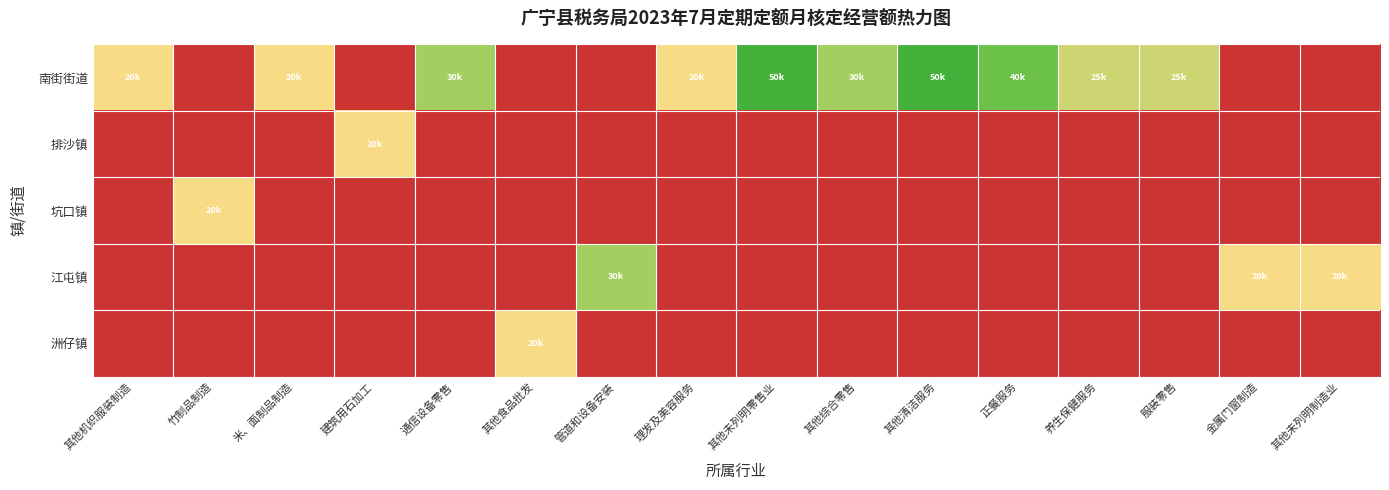

Reading left to right, extract all data points from this chart.

南街街道: 其他机织服装制造=20000	竹制品制造=0	米、面制品制造=20000	建筑用石加工=0	通信设备零售=30000	其他食品批发=0	管道和设备安装=0	理发及美容服务=20000	其他未列明零售业=50000	其他综合零售=30000	其他清洁服务=50000	正餐服务=40000	养生保健服务=25000	服装零售=25000	金属门窗制造=0	其他未列明制造业=0
排沙镇: 其他机织服装制造=0	竹制品制造=0	米、面制品制造=0	建筑用石加工=20000	通信设备零售=0	其他食品批发=0	管道和设备安装=0	理发及美容服务=0	其他未列明零售业=0	其他综合零售=0	其他清洁服务=0	正餐服务=0	养生保健服务=0	服装零售=0	金属门窗制造=0	其他未列明制造业=0
坑口镇: 其他机织服装制造=0	竹制品制造=20000	米、面制品制造=0	建筑用石加工=0	通信设备零售=0	其他食品批发=0	管道和设备安装=0	理发及美容服务=0	其他未列明零售业=0	其他综合零售=0	其他清洁服务=0	正餐服务=0	养生保健服务=0	服装零售=0	金属门窗制造=0	其他未列明制造业=0
江屯镇: 其他机织服装制造=0	竹制品制造=0	米、面制品制造=0	建筑用石加工=0	通信设备零售=0	其他食品批发=0	管道和设备安装=30000	理发及美容服务=0	其他未列明零售业=0	其他综合零售=0	其他清洁服务=0	正餐服务=0	养生保健服务=0	服装零售=0	金属门窗制造=20000	其他未列明制造业=20000
洲仔镇: 其他机织服装制造=0	竹制品制造=0	米、面制品制造=0	建筑用石加工=0	通信设备零售=0	其他食品批发=20000	管道和设备安装=0	理发及美容服务=0	其他未列明零售业=0	其他综合零售=0	其他清洁服务=0	正餐服务=0	养生保健服务=0	服装零售=0	金属门窗制造=0	其他未列明制造业=0